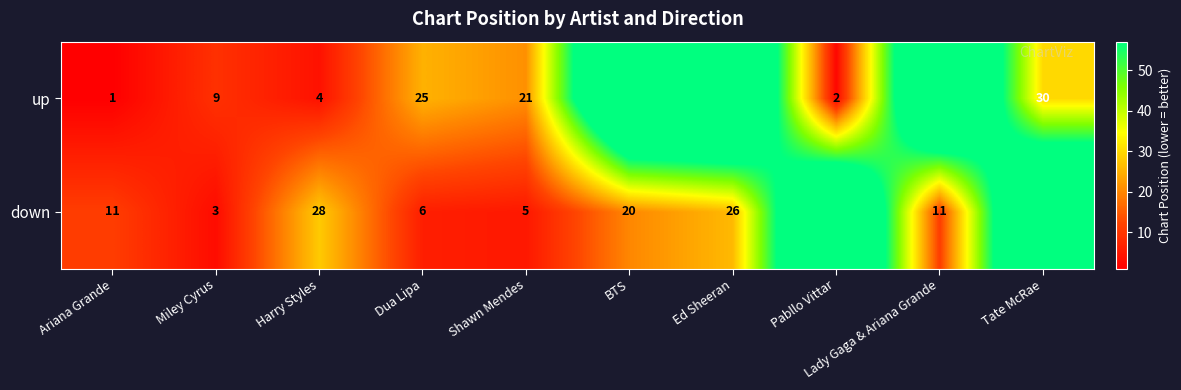

At Miley Cyrus, list the series in order from largest to smallest.

up, down